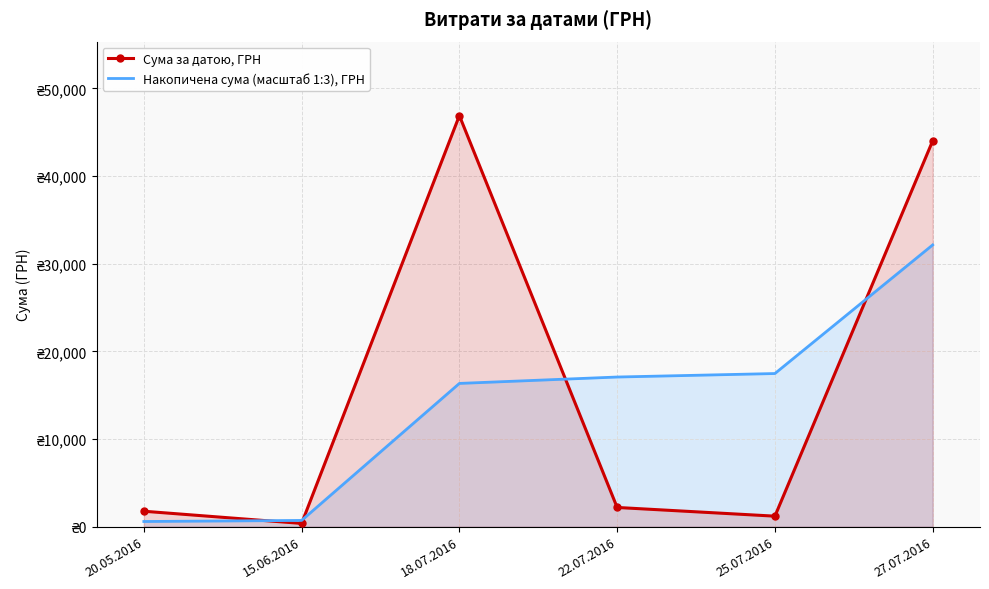

After their last crossing, which series has the higher values: Накопичена сума (масштаб 1:3), ГРН or Сума за датою, ГРН?

Сума за датою, ГРН